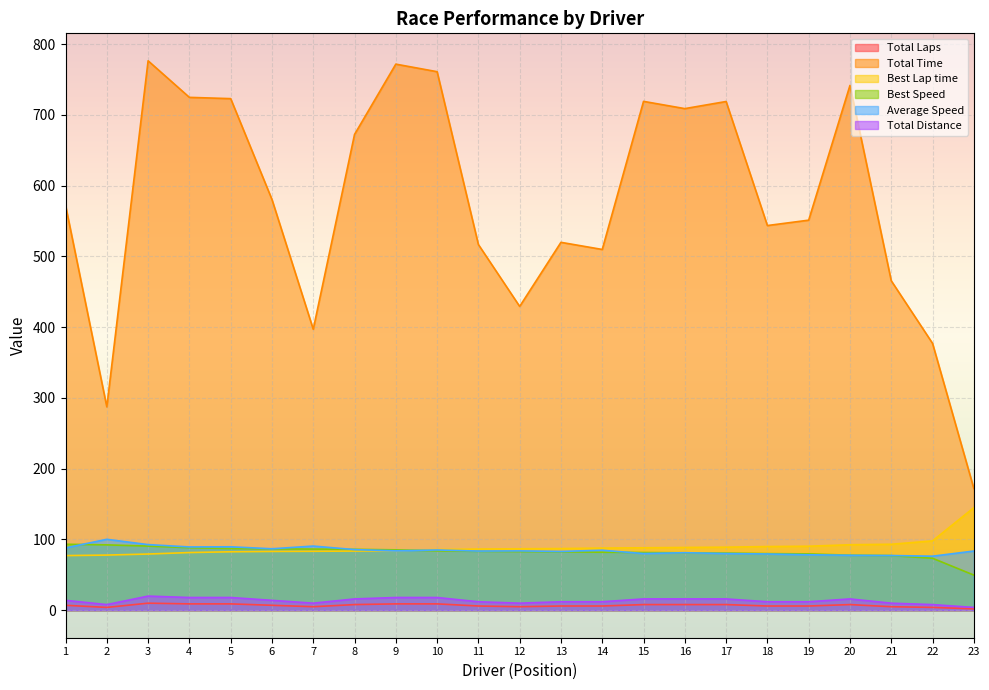

What is the maximum value for Best Speed?

93.2